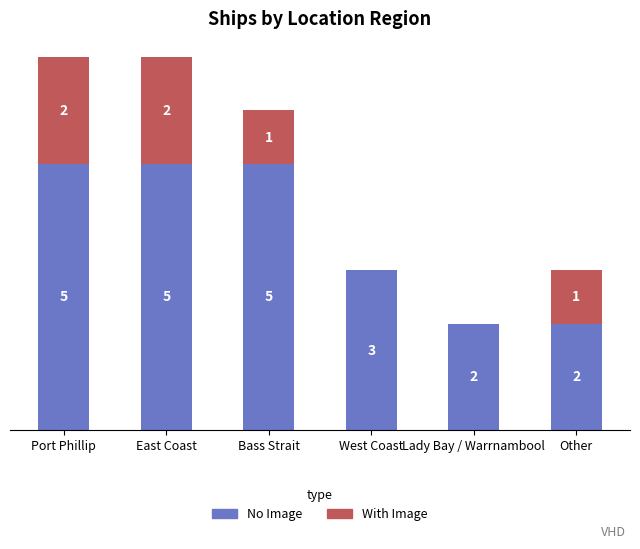

What are all the series names shown in the legend?

No Image, With Image